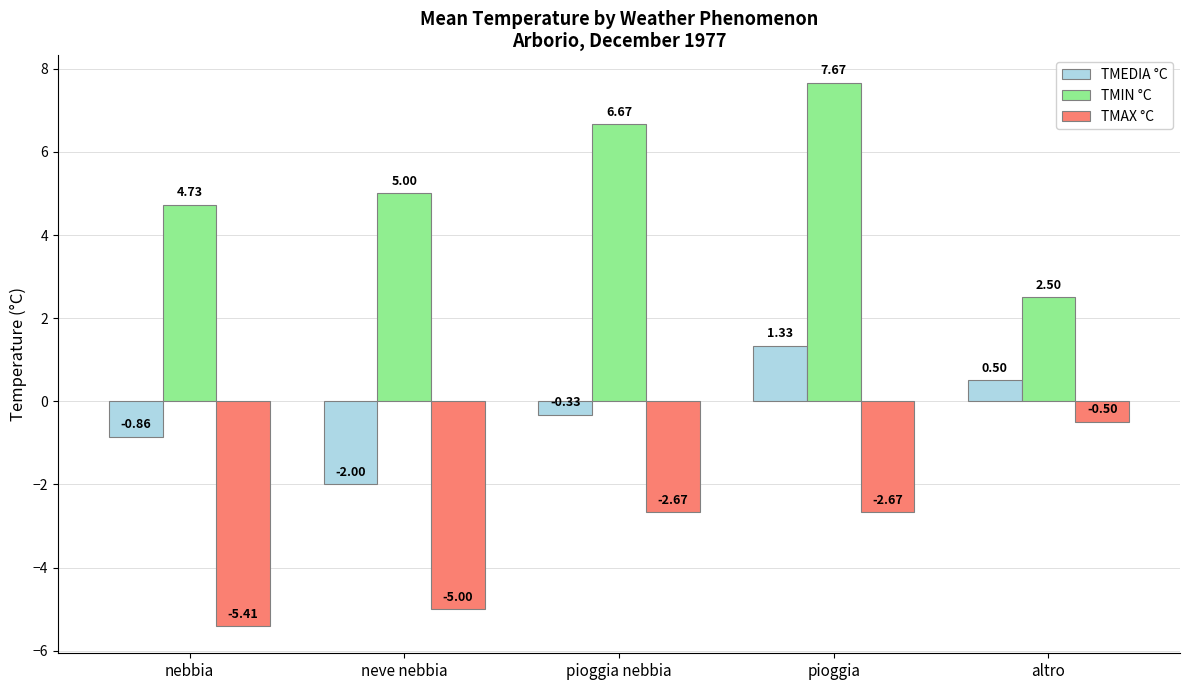

What is the spread (max minus min) of values at neve nebbia?

10.0